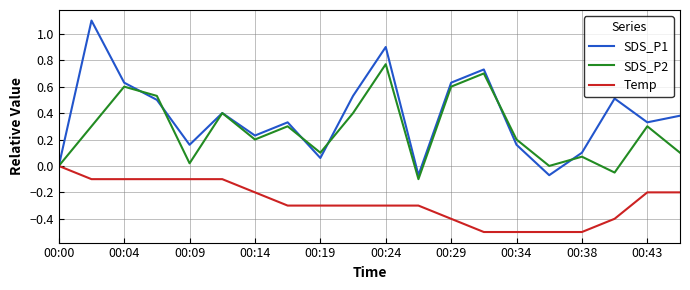

List the series in order of their peak value, lowest first.

Temp, SDS_P2, SDS_P1